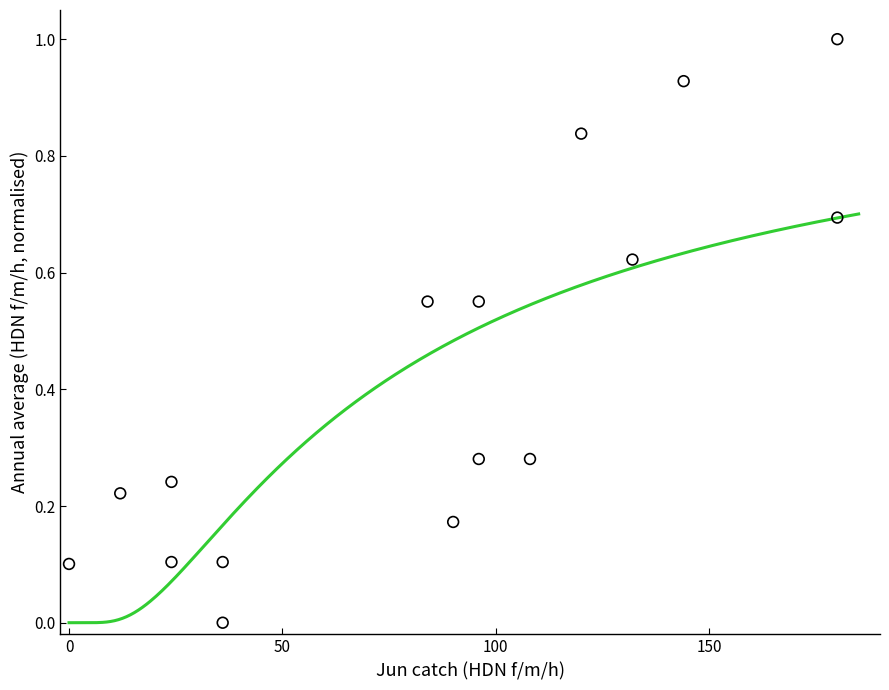

What is the range of X values (max minus min)?

180.0